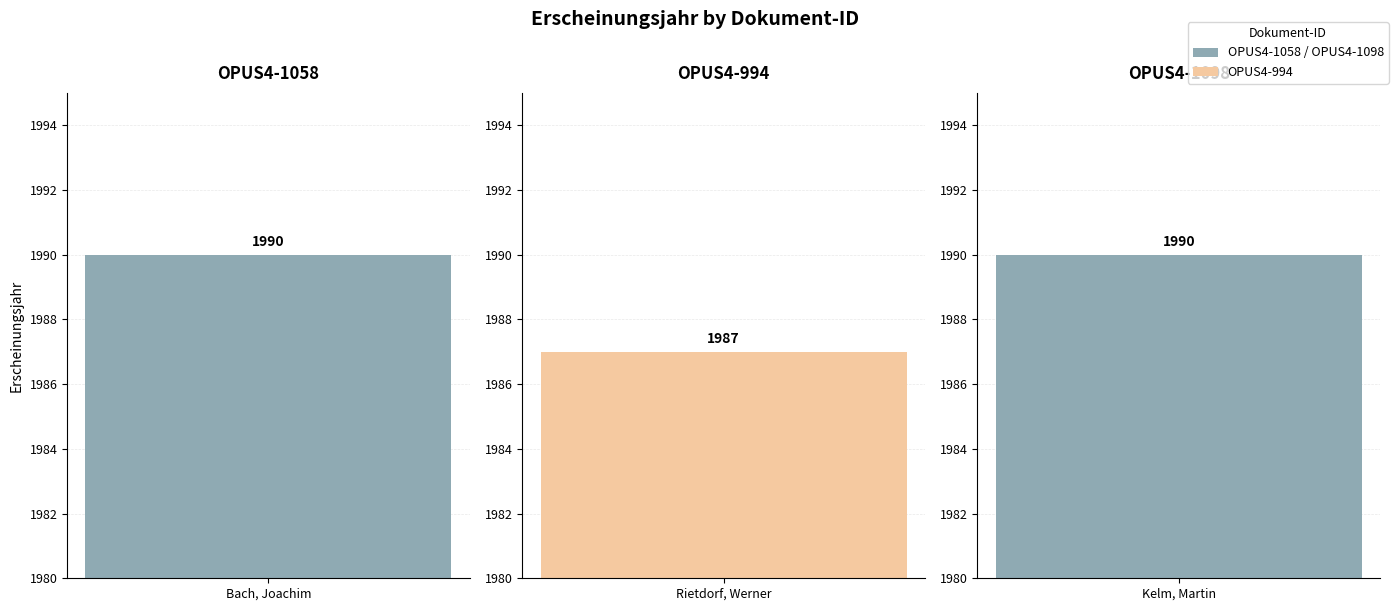

Reading right to left, transcribe all the data shown in this chart.

OPUS4-1098=1990	OPUS4-994=1987	OPUS4-1058=1990